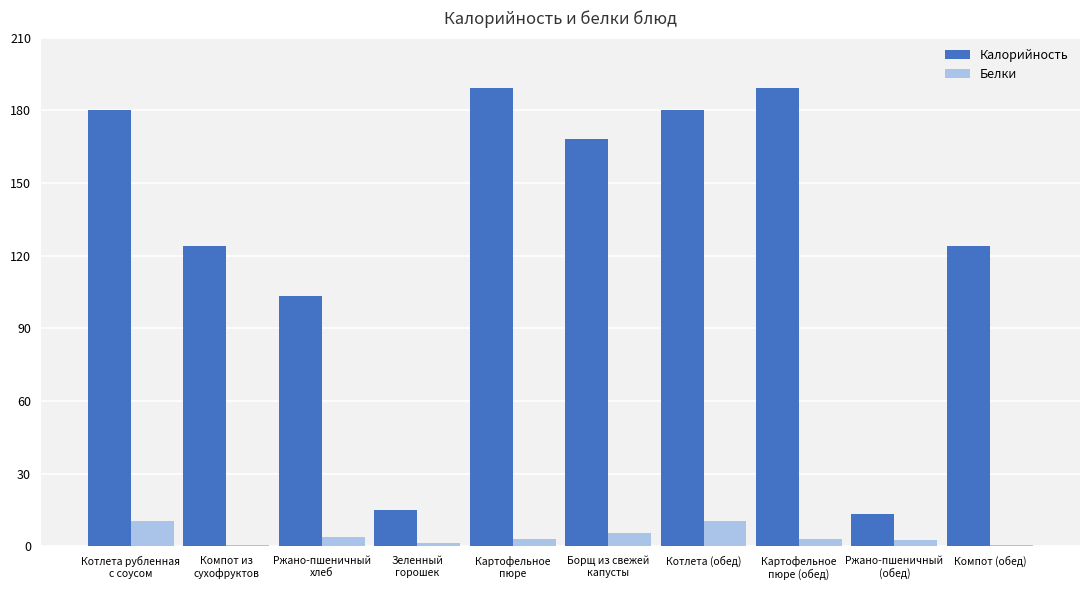

What is the greatest value displayed?

189.0